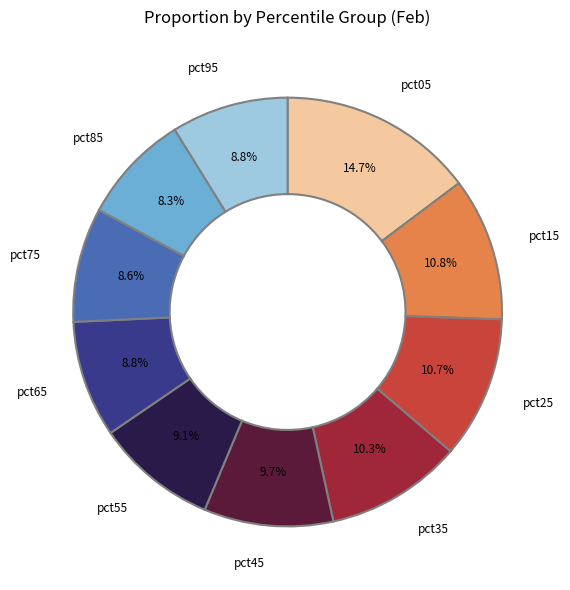

Is there any slice that represents more than half of the pie?

No